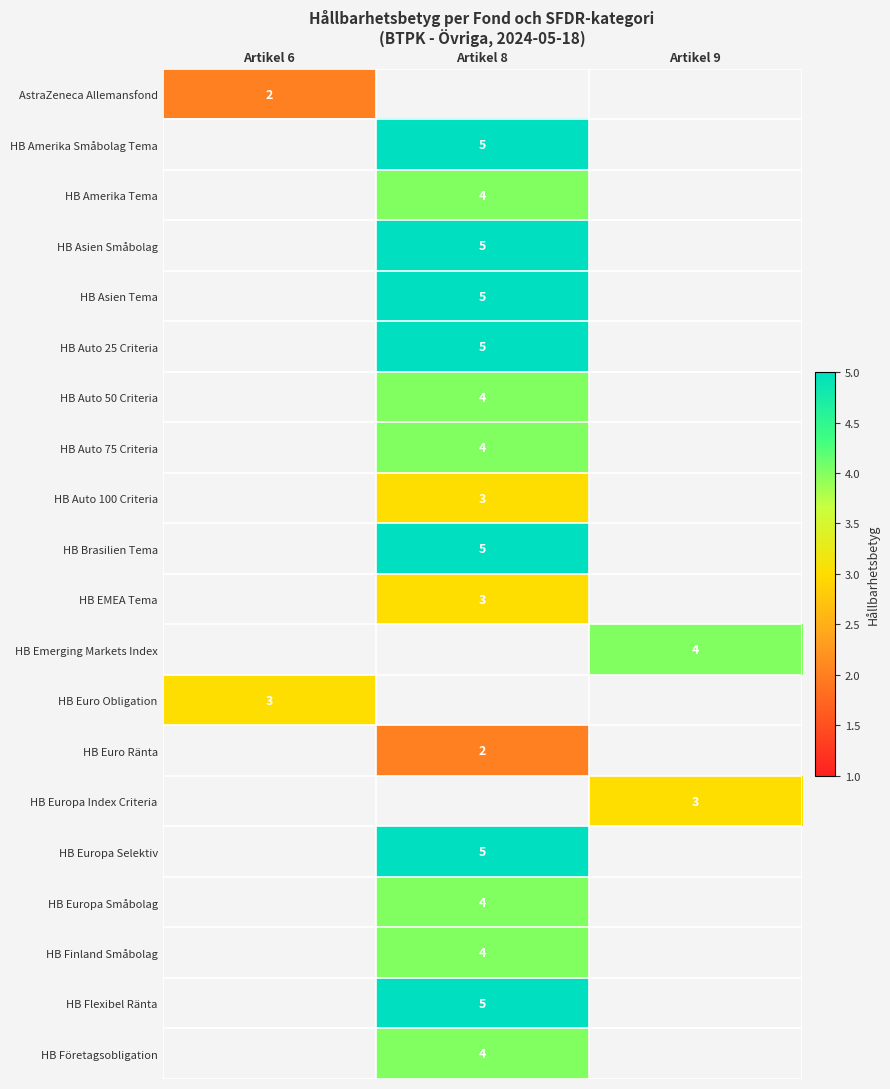

Which label corresponds to the largest value in the chart?

Artikel 8